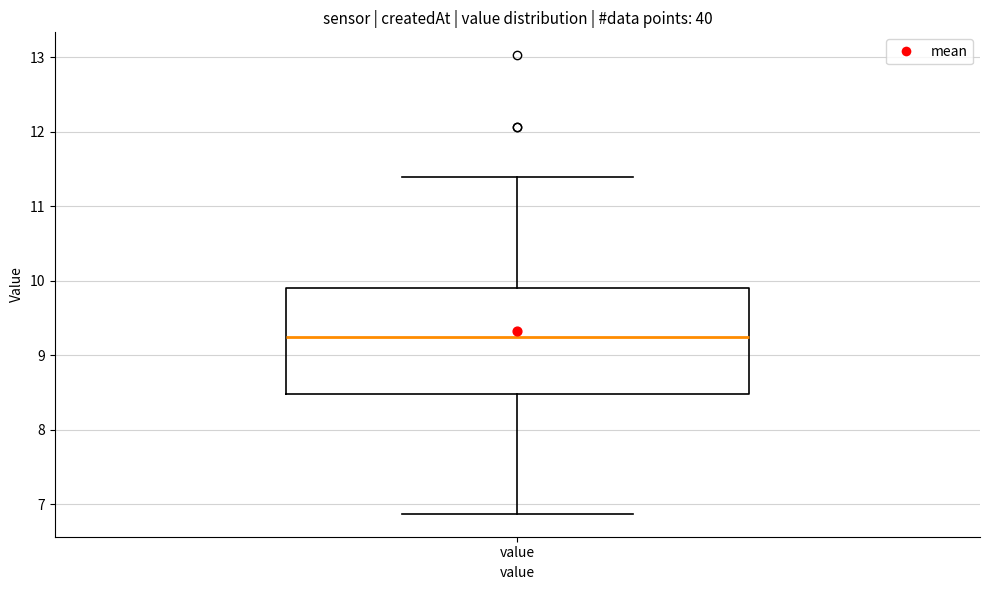

Where does the lower whisker of the box for value end on the y-axis? The values are not printed on the chart, so give them approximately, as read against the axis.

6.9